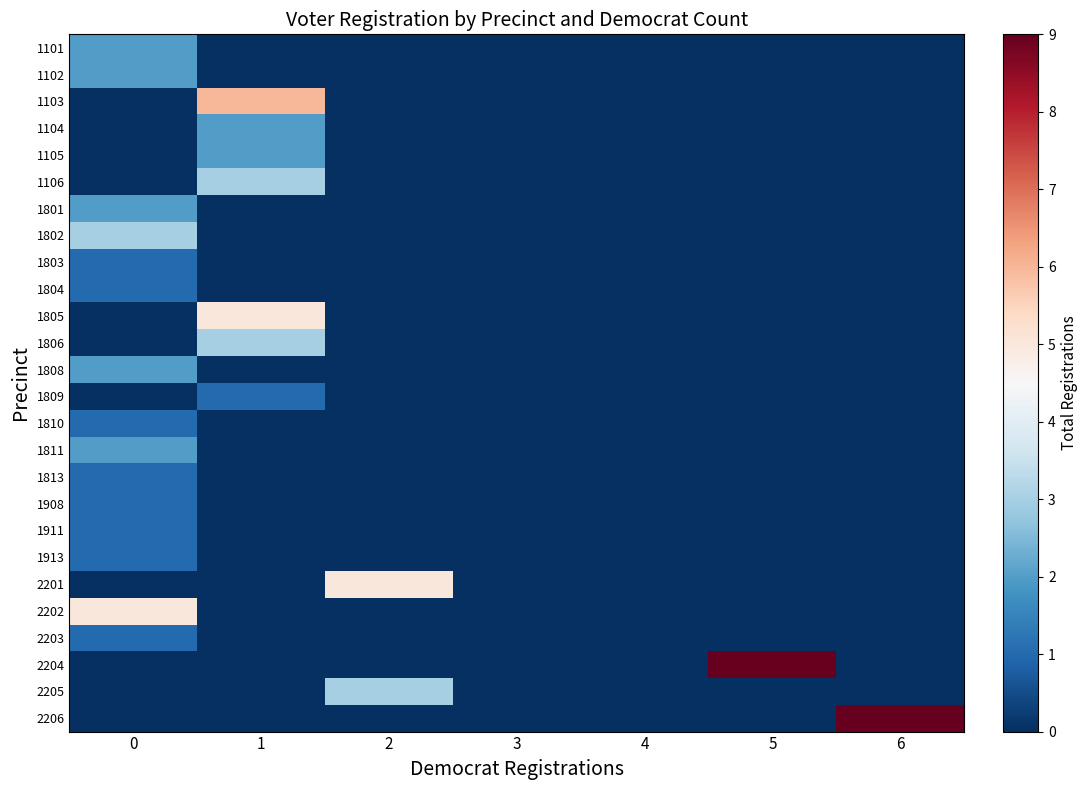

Which series has the widest spread of values?

2204